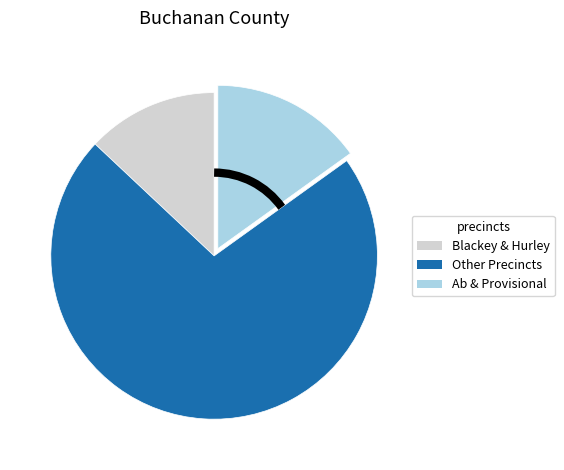

Is there any slice that represents more than half of the pie?

Yes